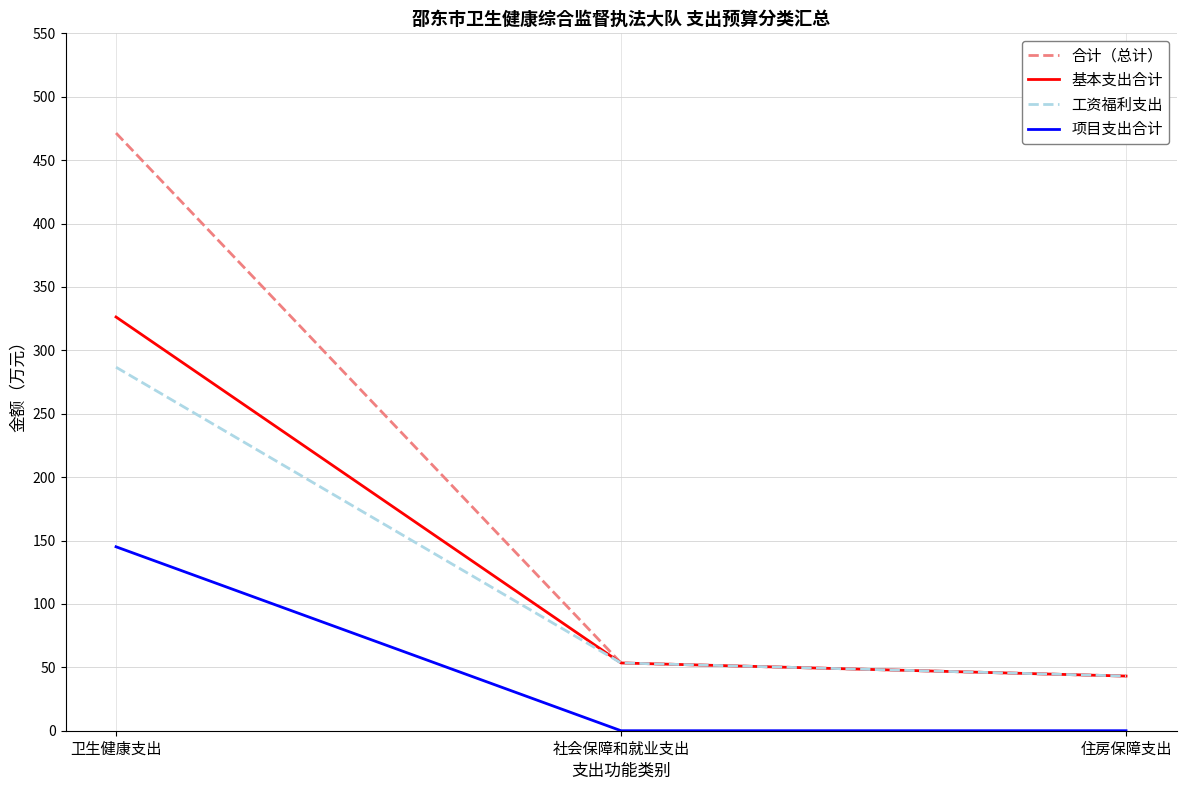

The 基本支出合计 series shows 178.4 at 卫生健康支出. True or false?

False